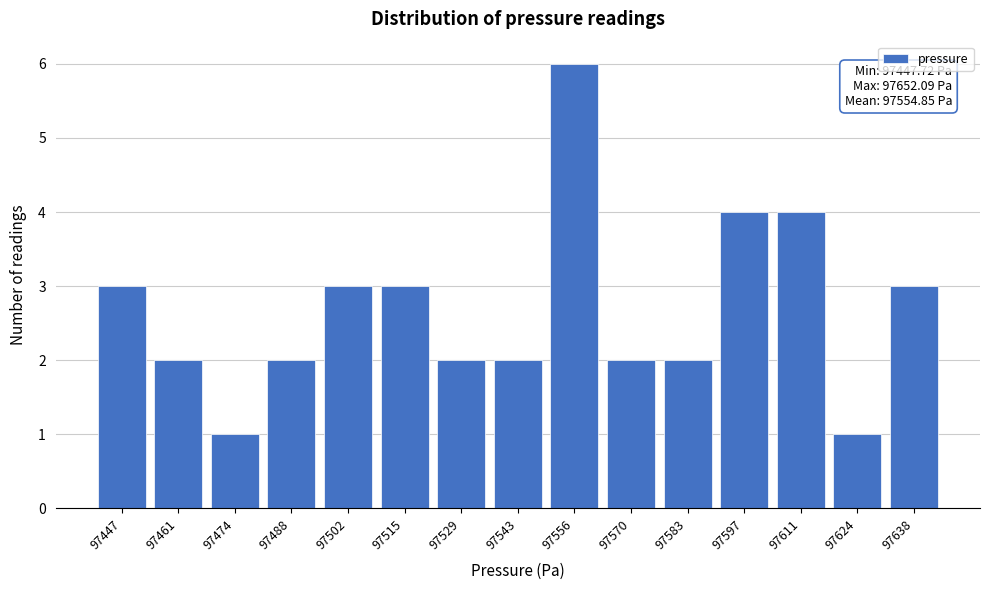

Reading left to right, transcribe all the data shown in this chart.

3	2	1	2	3	3	2	2	6	2	2	4	4	1	3